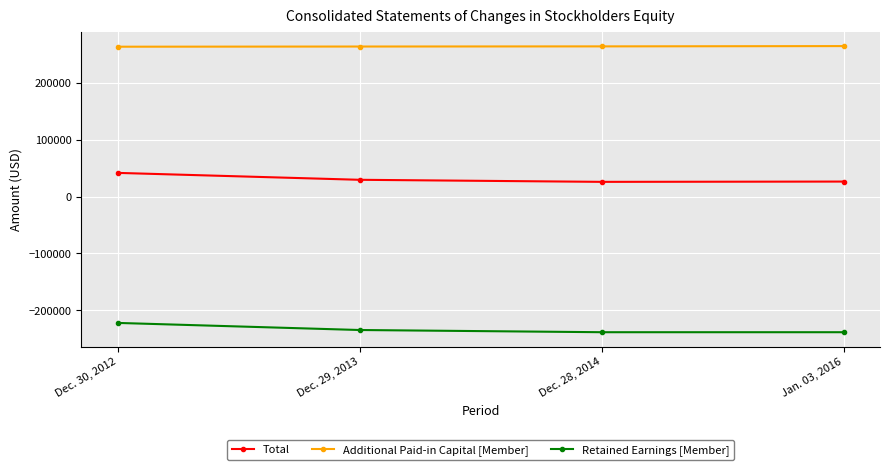

What is the difference between the highest and lowest values at Jan. 03, 2016?

503105